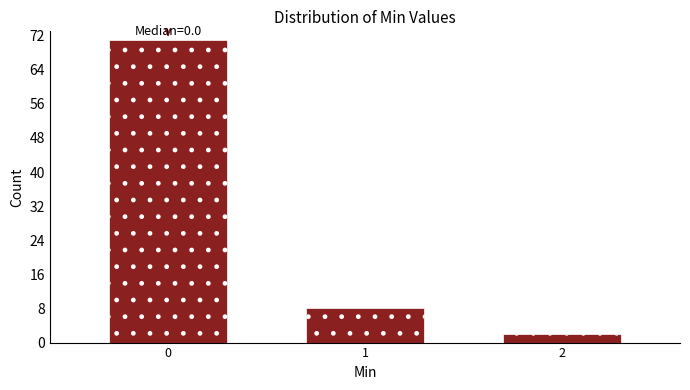

Over which range of the x-axis is the bar tallest?

-0.5 to 0.5